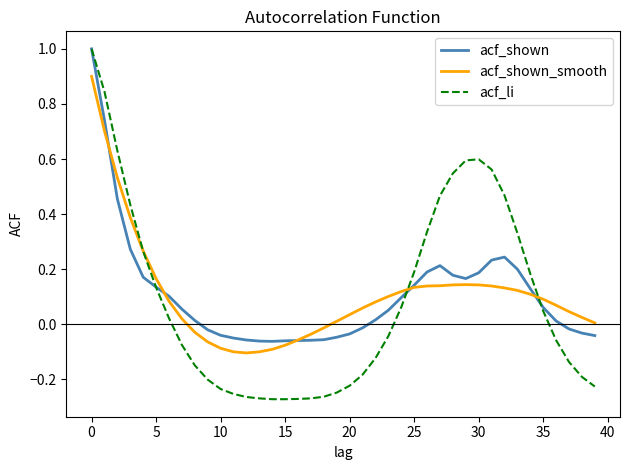

What is the greatest value displayed?

1.0